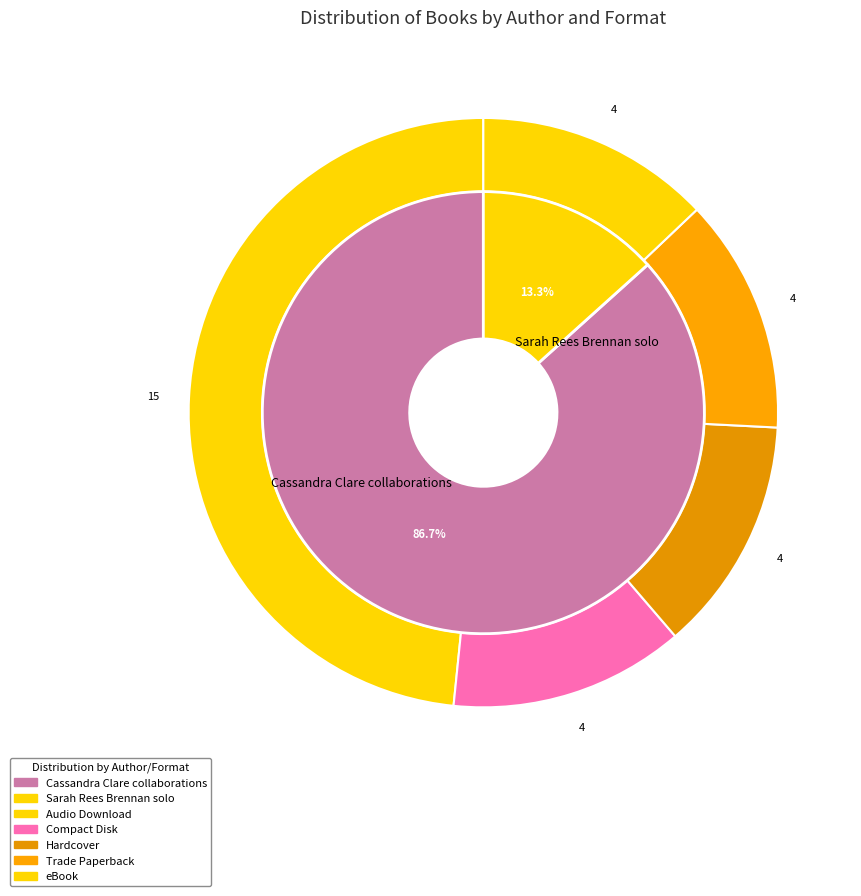

True or false: Cassandra Clare & Maureen (Bane) accounts for 1% of the total.

False